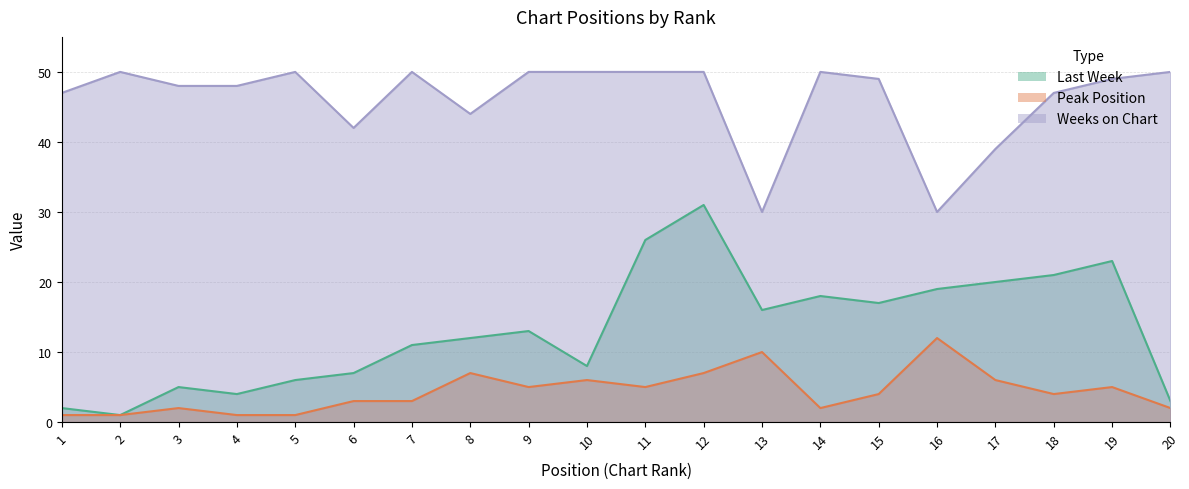

Reading left to right, list all the values displayed in this chart.

Last Week: 1=2	2=1	3=5	4=4	5=6	6=7	7=11	8=12	9=13	10=8	11=26	12=31	13=16	14=18	15=17	16=19	17=20	18=21	19=23	20=3
Peak Position: 1=1	2=1	3=2	4=1	5=1	6=3	7=3	8=7	9=5	10=6	11=5	12=7	13=10	14=2	15=4	16=12	17=6	18=4	19=5	20=2
Weeks on Chart: 1=47	2=50	3=48	4=48	5=50	6=42	7=50	8=44	9=50	10=50	11=50	12=50	13=30	14=50	15=49	16=30	17=39	18=47	19=49	20=50